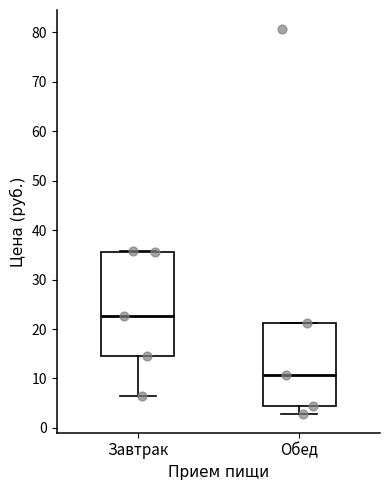

Reading left to right, transcribe this box plot: for each box, give where its median line is, the range the box spans, and where its two whiskers end, as read against the y-axis. The values are not printed on the chart, so give them approximately, as read against the axis.

Завтрак: median 23, box 15 to 36, whiskers 6 to 36
Обед: median 11, box 4 to 21, whiskers 3 to 21